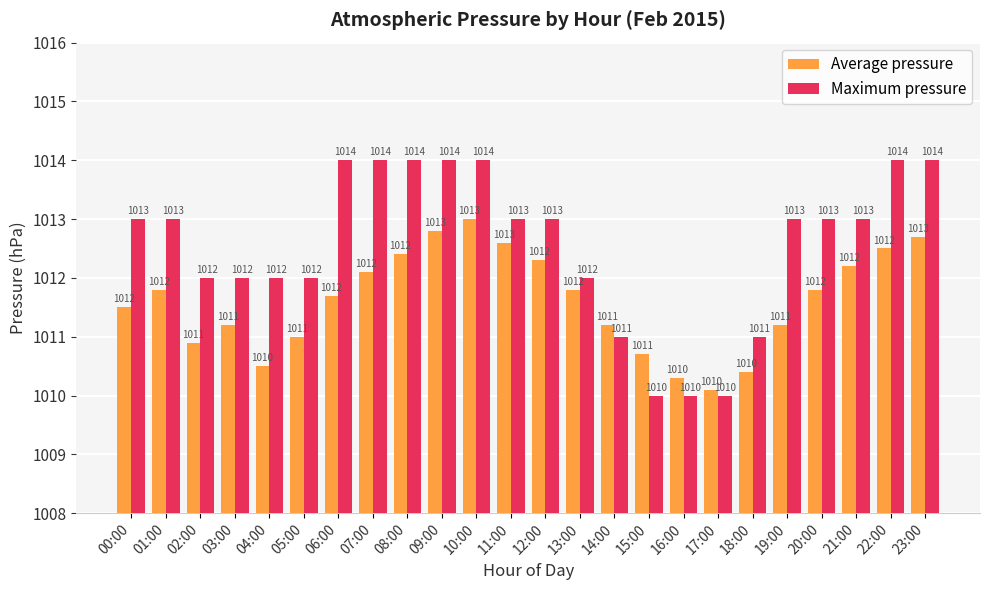

What is the average value of the Average pressure series?

1011.6